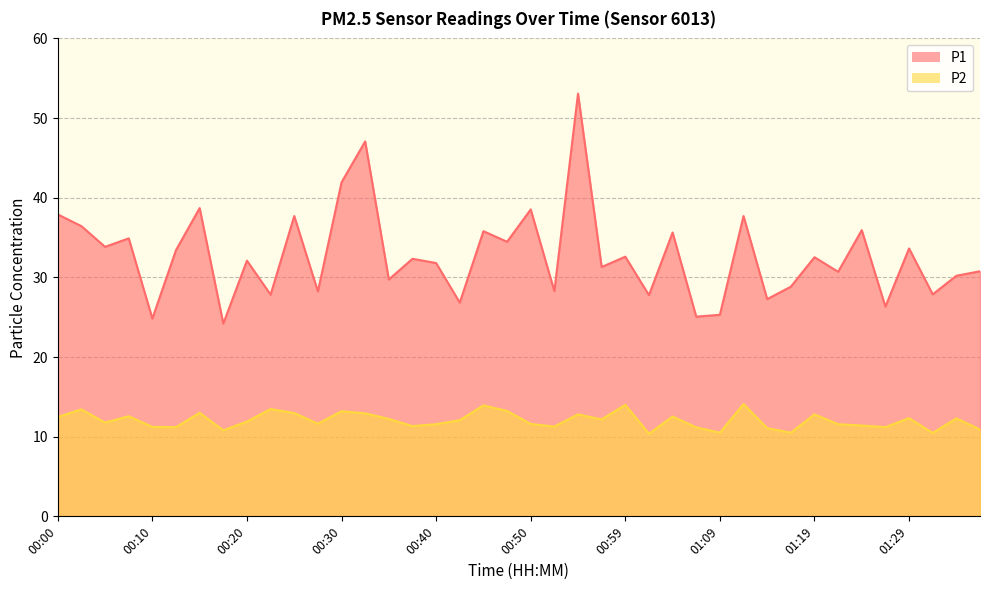

True or false: P2 and P1 intersect in this chart.

False